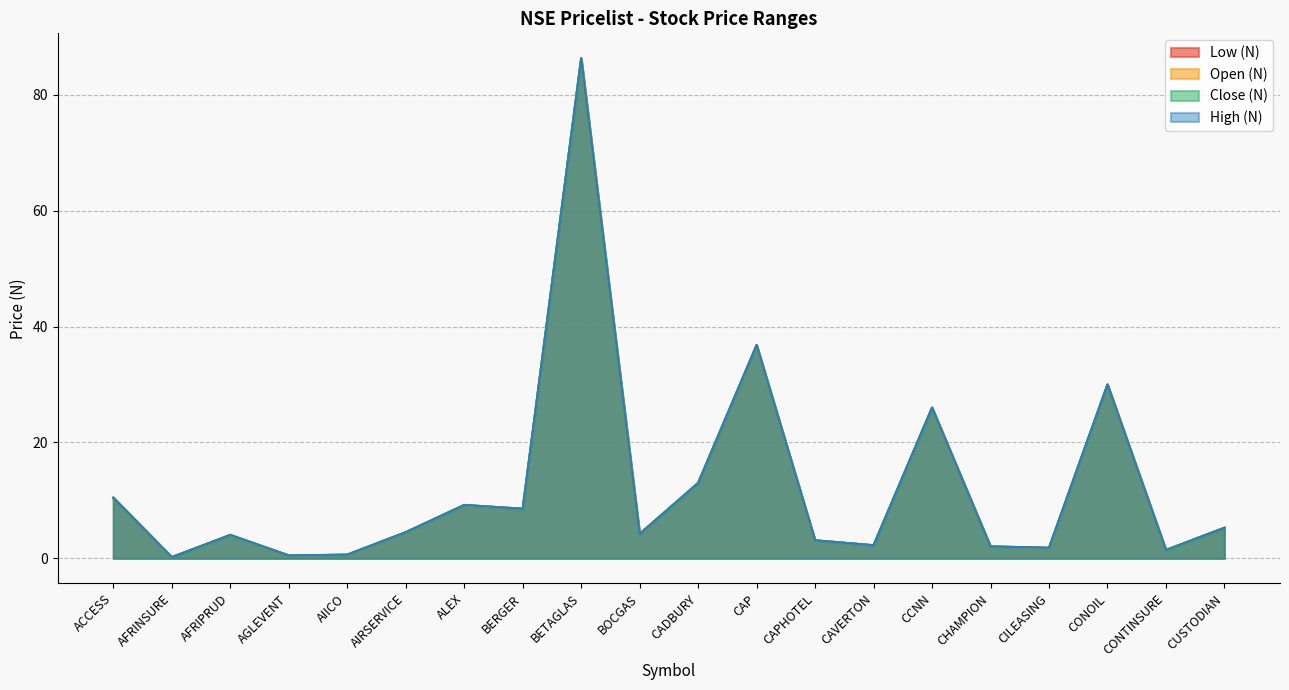

The value of Close (N) at CAPHOTEL is 1.4. True or false?

False